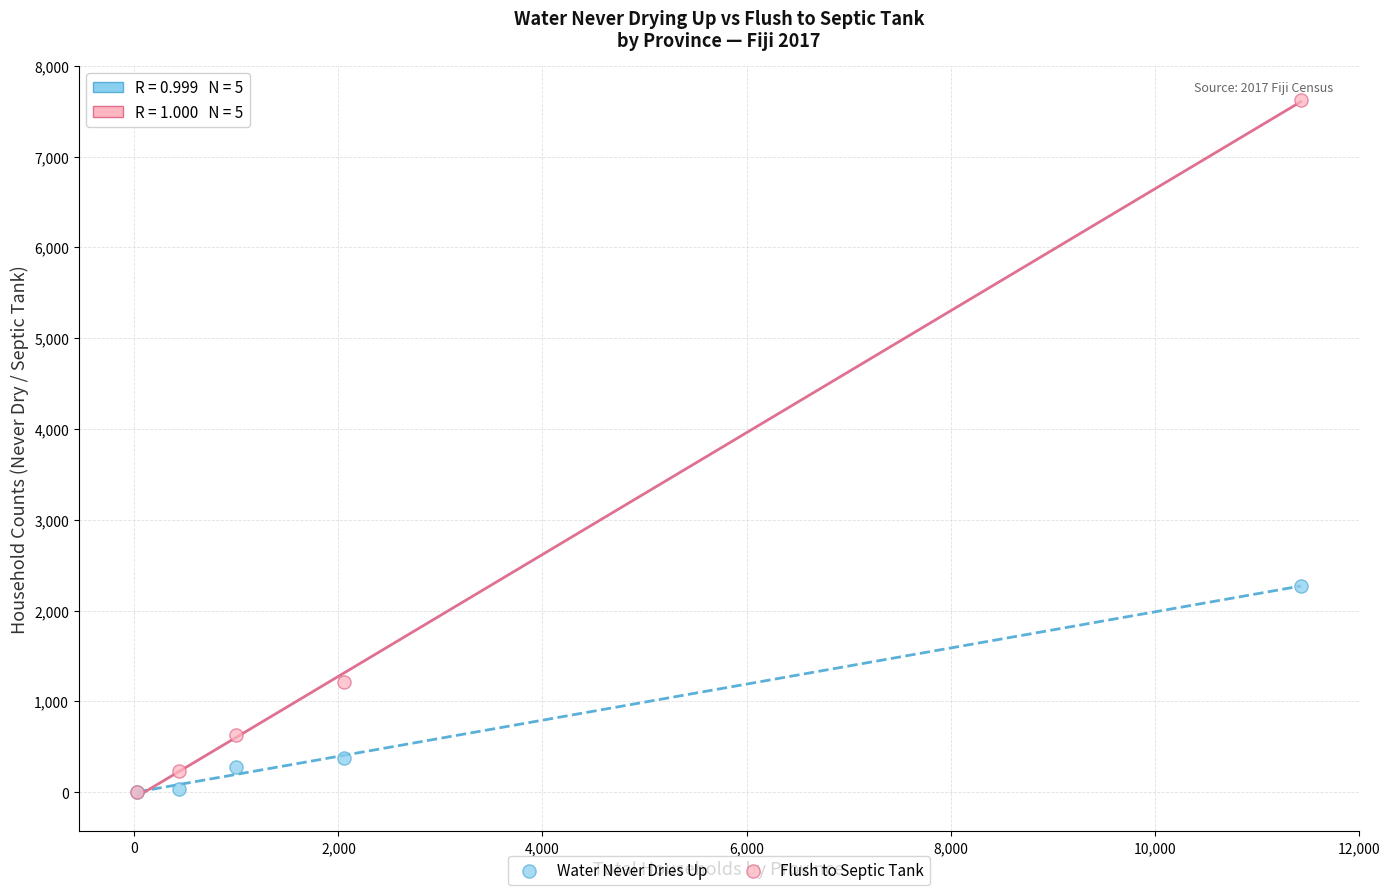

In the Flush to Septic Tank series, what Y value is closest to 3809?

1217